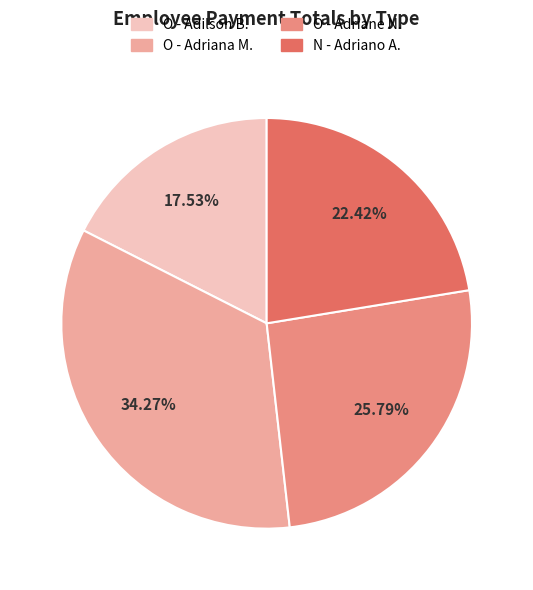

Does any single category account for the majority?

No